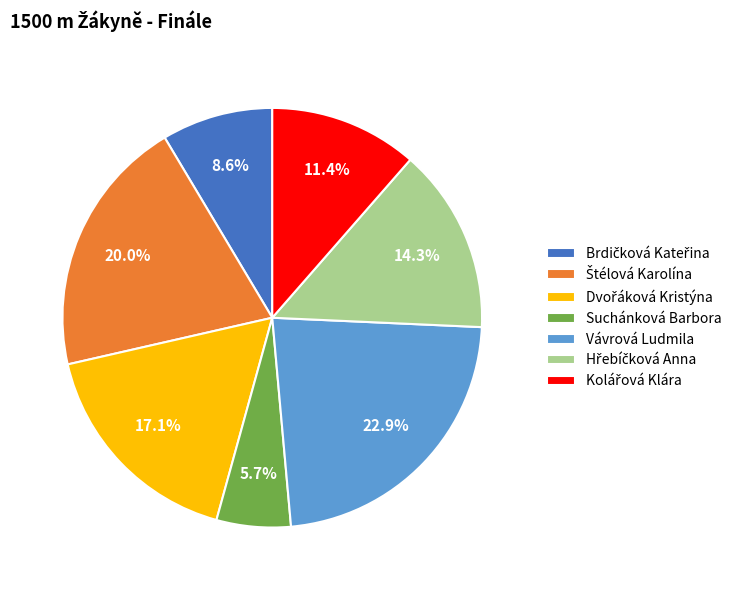

What is the largest slice in the pie chart?

Vávrová Ludmila